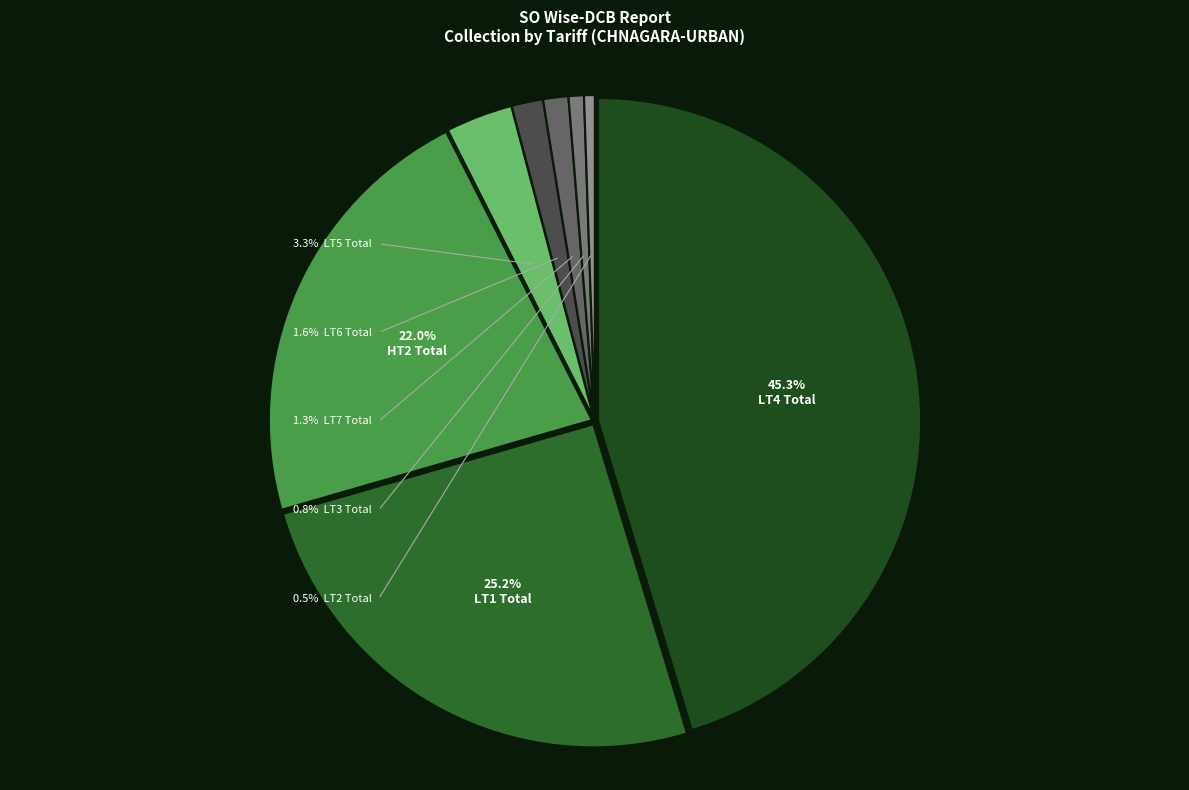

Combined, do LT6 Total and LT5 Total account for over 50%?

No